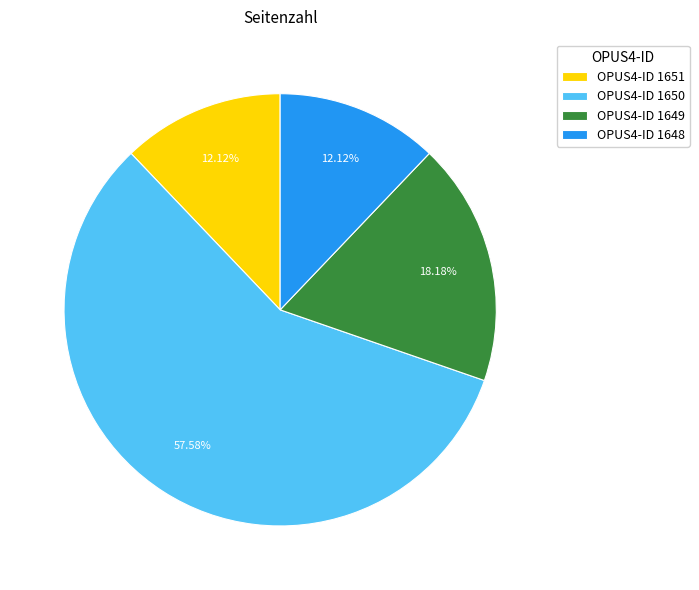

Between OPUS4-ID 1650 and OPUS4-ID 1649, which is larger?

OPUS4-ID 1650